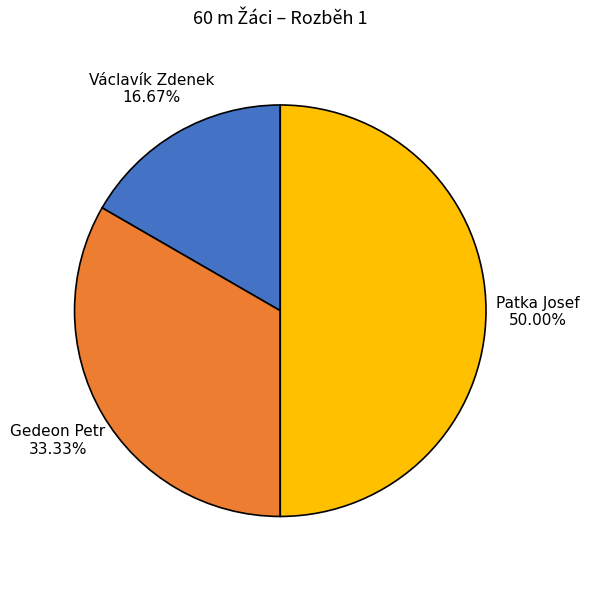

The Gedeon Petr slice represents 33% of the pie. True or false?

True